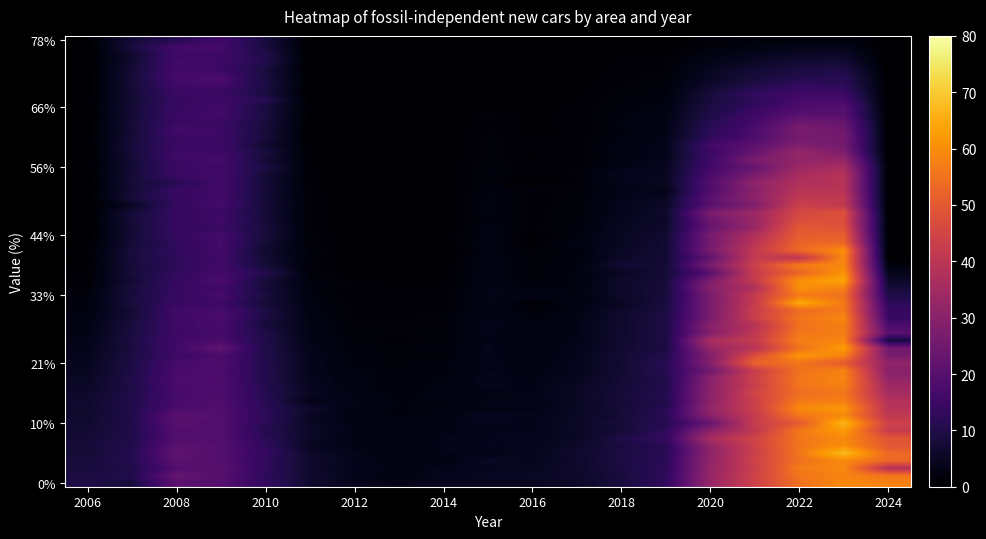

What is the greatest value displayed?

59.5